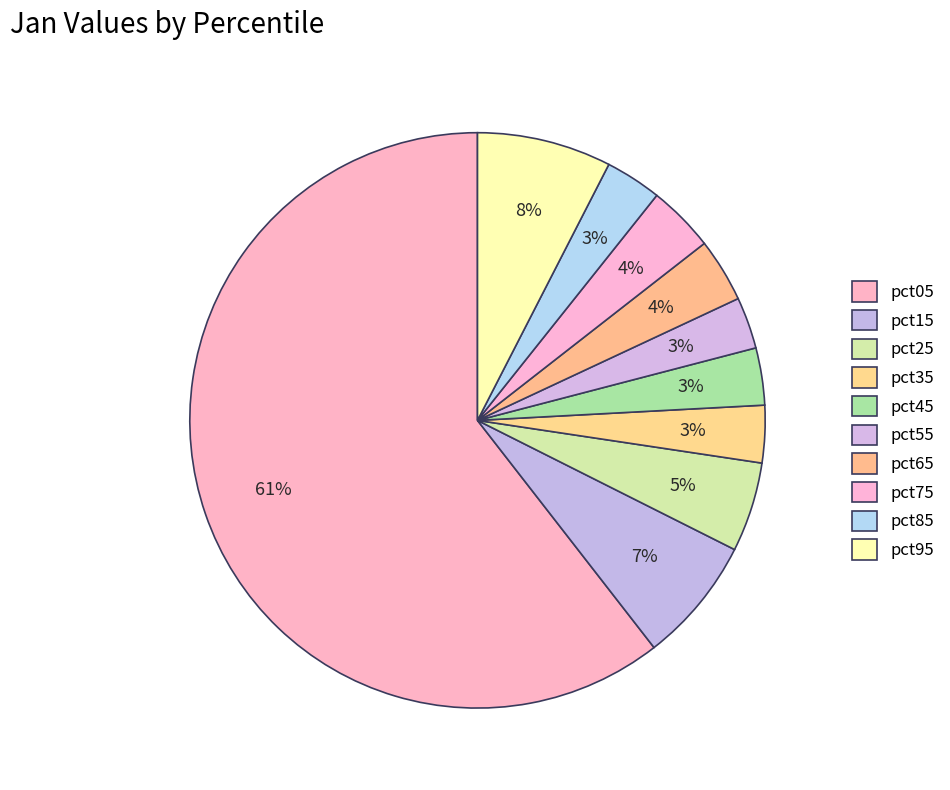

What portion of the pie excludes pct95?

92.5%